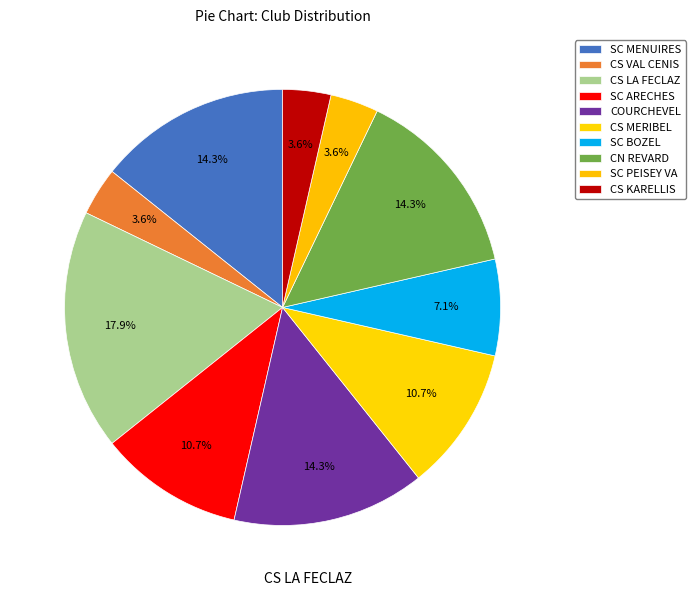

How much of the chart is everything except CS VAL CENIS?

96.4%